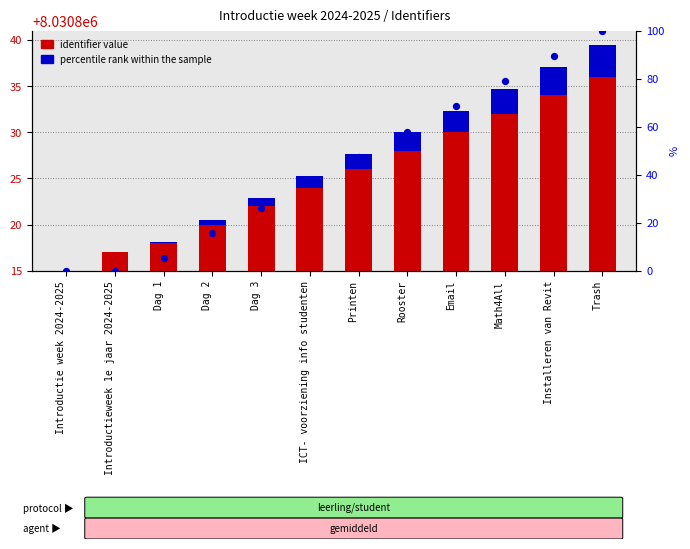

Is the value of percentile rank within the sample at Rooster greater than the value of identifier value at Dag 3?

No